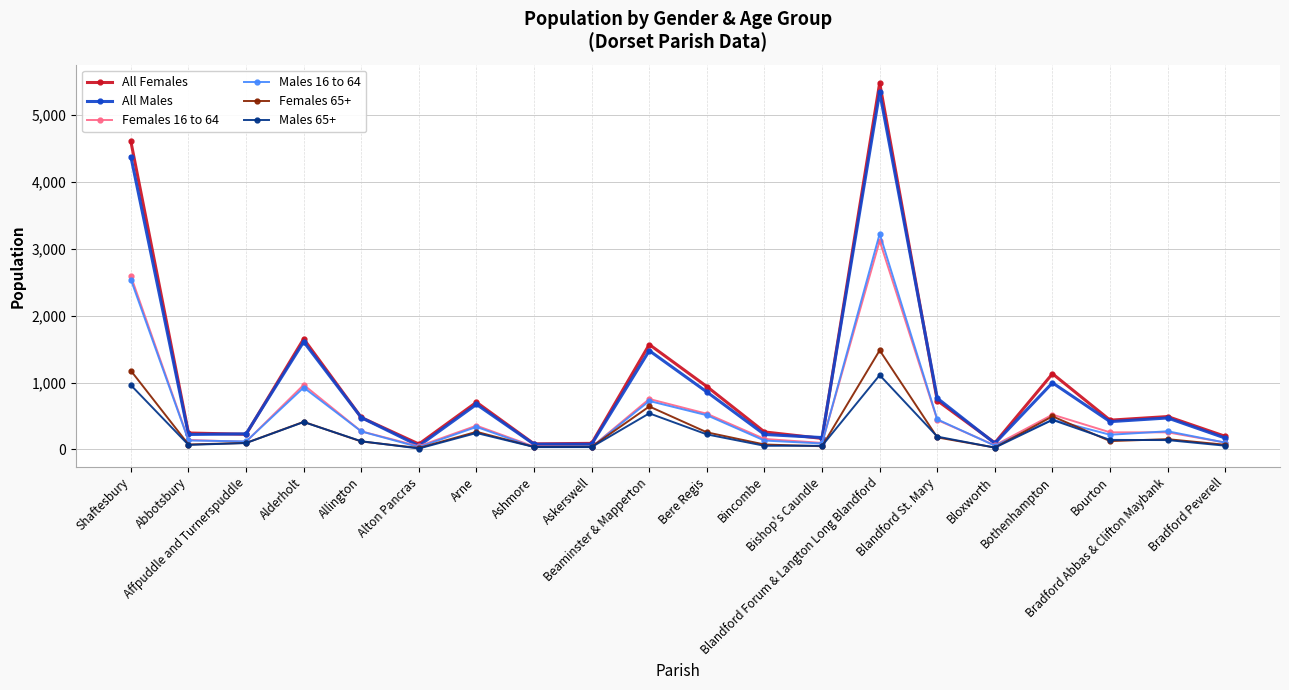

Reading left to right, extract all data points from this chart.

All Females: Shaftesbury=4606	Abbotsbury=245	Affpuddle and Turnerspuddle=226	Alderholt=1653	Allington=477	Alton Pancras=80	Arne=705	Ashmore=82	Askerswell=90	Beaminster & Mapperton=1569	Bere Regis=940	Bincombe=261	Bishop's Caundle=164	Blandford Forum & Langton Long Blandford=5482	Blandford St. Mary=730	Bloxworth=98	Bothenhampton=1132	Bourton=437	Bradford Abbas & Clifton Maybank=491	Bradford Peverell=195
All Males: Shaftesbury=4379	Abbotsbury=223	Affpuddle and Turnerspuddle=232	Alderholt=1609	Allington=476	Alton Pancras=53	Arne=673	Ashmore=77	Askerswell=77	Beaminster & Mapperton=1477	Bere Regis=859	Bincombe=223	Bishop's Caundle=177	Blandford Forum & Langton Long Blandford=5342	Blandford St. Mary=766	Bloxworth=90	Bothenhampton=996	Bourton=415	Bradford Abbas & Clifton Maybank=470	Bradford Peverell=169
Females 16 to 64: Shaftesbury=2593	Abbotsbury=141	Affpuddle and Turnerspuddle=114	Alderholt=965	Allington=270	Alton Pancras=47	Arne=355	Ashmore=42	Askerswell=36	Beaminster & Mapperton=754	Bere Regis=533	Bincombe=156	Bishop's Caundle=97	Blandford Forum & Langton Long Blandford=3119	Blandford St. Mary=440	Bloxworth=61	Bothenhampton=520	Bourton=255	Bradford Abbas & Clifton Maybank=255	Bradford Peverell=102
Males 16 to 64: Shaftesbury=2540	Abbotsbury=133	Affpuddle and Turnerspuddle=119	Alderholt=925	Allington=269	Alton Pancras=34	Arne=336	Ashmore=33	Askerswell=34	Beaminster & Mapperton=724	Bere Regis=511	Bincombe=132	Bishop's Caundle=88	Blandford Forum & Langton Long Blandford=3226	Blandford St. Mary=449	Bloxworth=55	Bothenhampton=444	Bourton=219	Bradford Abbas & Clifton Maybank=271	Bradford Peverell=101
Females 65+: Shaftesbury=1177	Abbotsbury=73	Affpuddle and Turnerspuddle=96	Alderholt=412	Allington=118	Alton Pancras=21	Arne=263	Ashmore=38	Askerswell=40	Beaminster & Mapperton=642	Bere Regis=255	Bincombe=73	Bishop's Caundle=47	Blandford Forum & Langton Long Blandford=1482	Blandford St. Mary=179	Bloxworth=28	Bothenhampton=494	Bourton=124	Bradford Abbas & Clifton Maybank=153	Bradford Peverell=69
Males 65+: Shaftesbury=961	Abbotsbury=67	Affpuddle and Turnerspuddle=95	Alderholt=409	Allington=122	Alton Pancras=13	Arne=245	Ashmore=36	Askerswell=35	Beaminster & Mapperton=539	Bere Regis=224	Bincombe=54	Bishop's Caundle=54	Blandford Forum & Langton Long Blandford=1111	Blandford St. Mary=191	Bloxworth=26	Bothenhampton=441	Bourton=142	Bradford Abbas & Clifton Maybank=139	Bradford Peverell=55